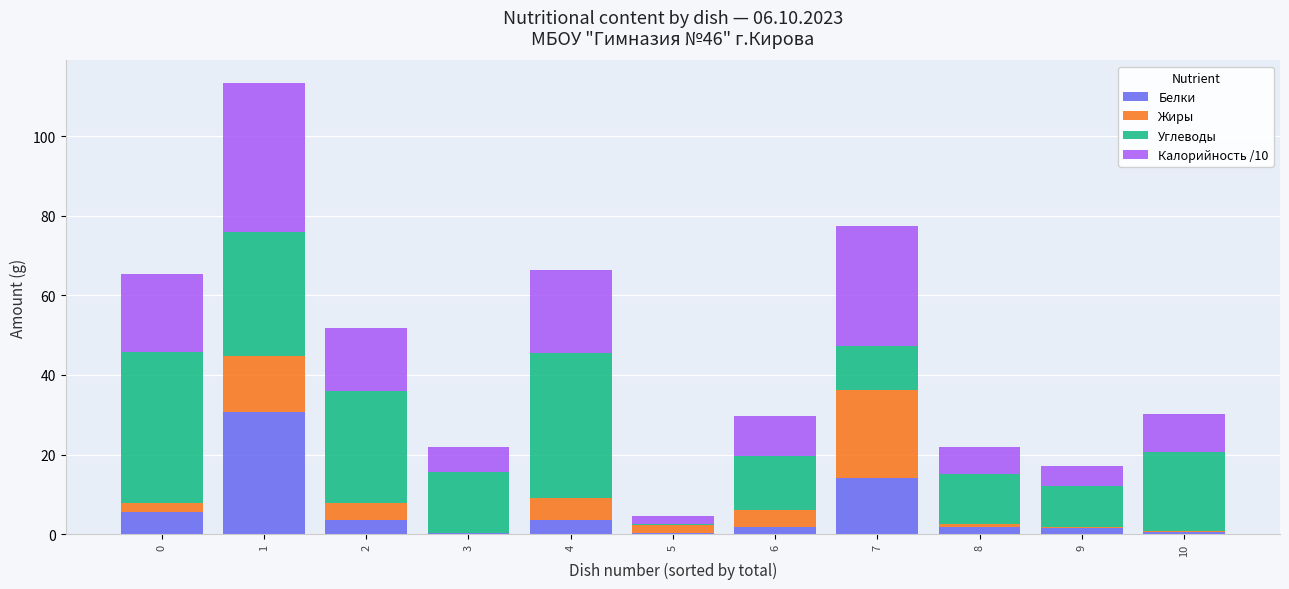

Is it true that Белки equals 1.8 at 6?

True